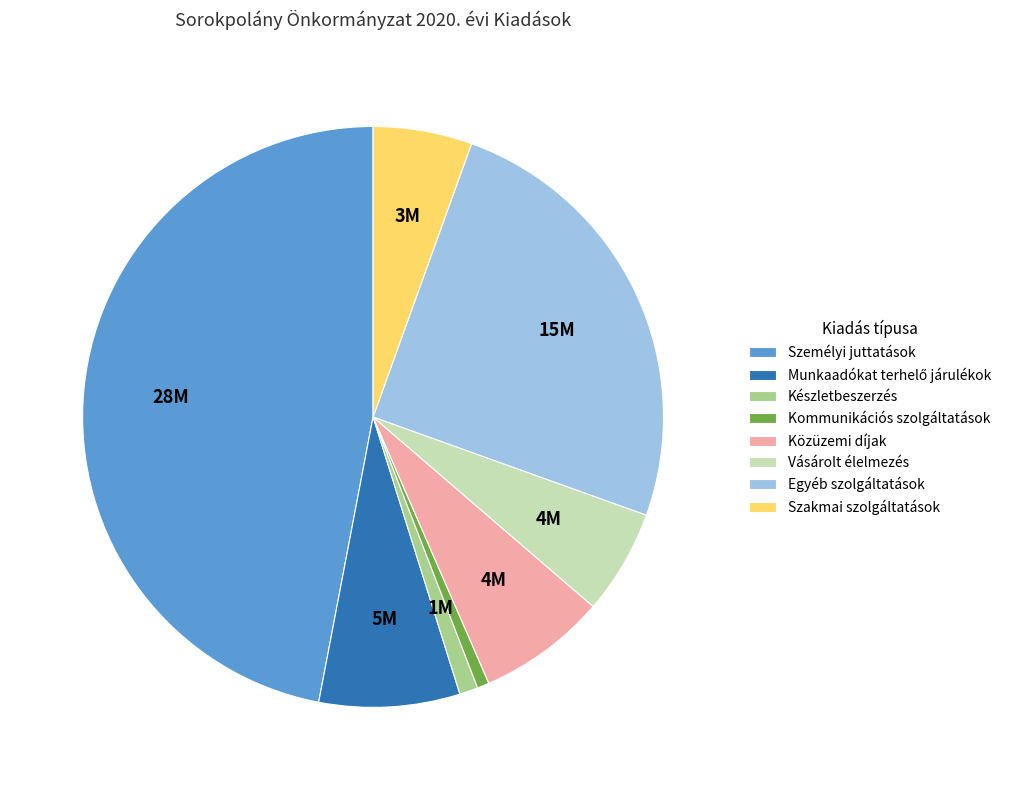

The Kommunikációs szolgáltatások slice represents 1% of the pie. True or false?

True